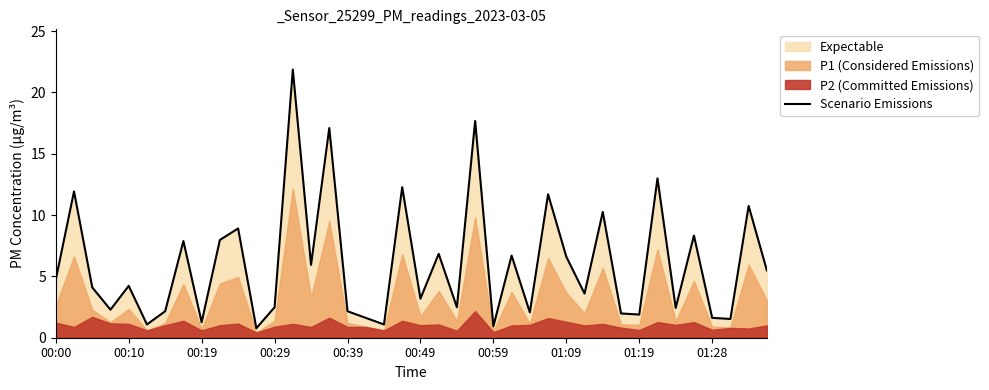

The chart shows a value of 2.4 at 37. True or false?

False